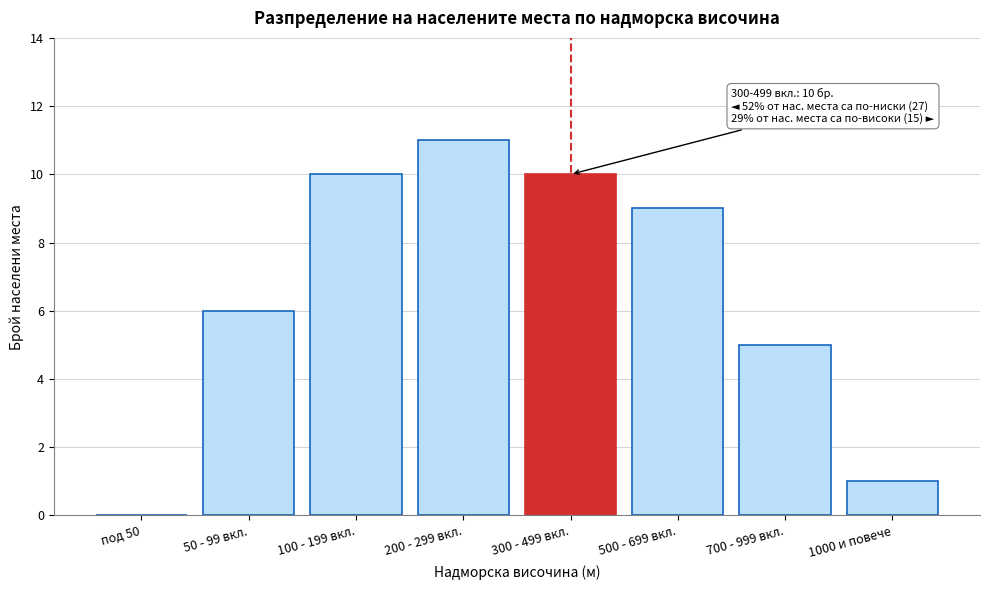

Reading left to right, list all the values displayed in this chart.

под 50=0	50 - 99 вкл.=6	100 - 199 вкл.=10	200 - 299 вкл.=11	300 - 499 вкл.=10	500 - 699 вкл.=9	700 - 999 вкл.=5	1000 и повече=1